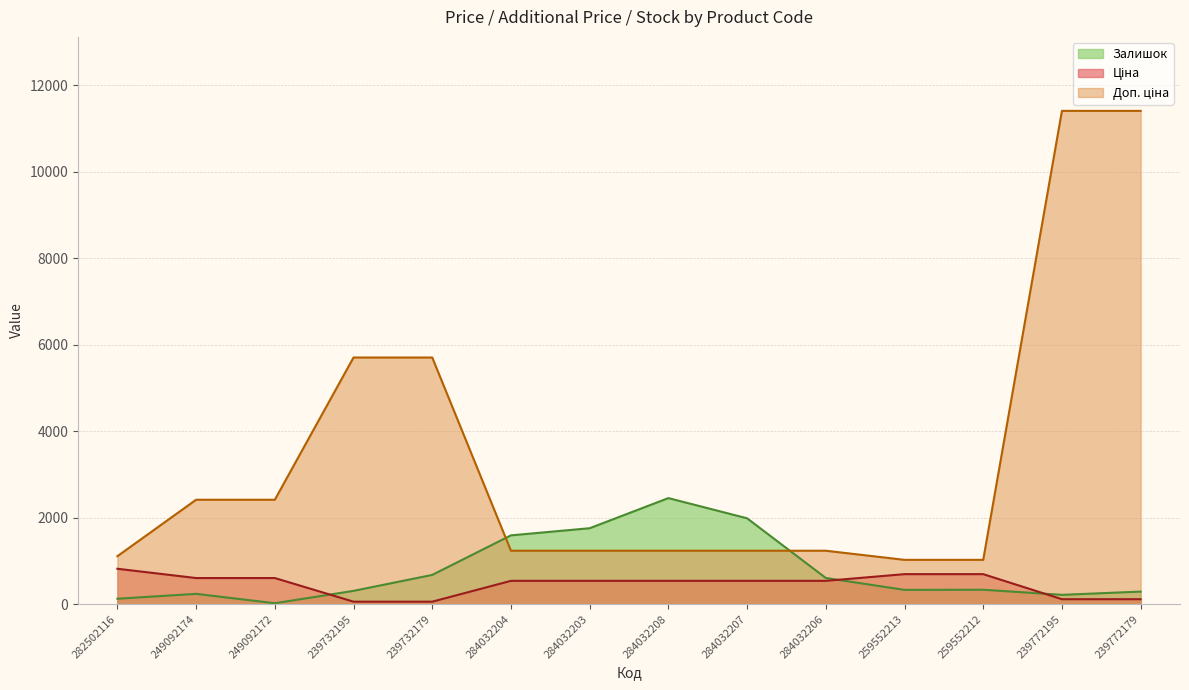

How many data points does each series have?

14